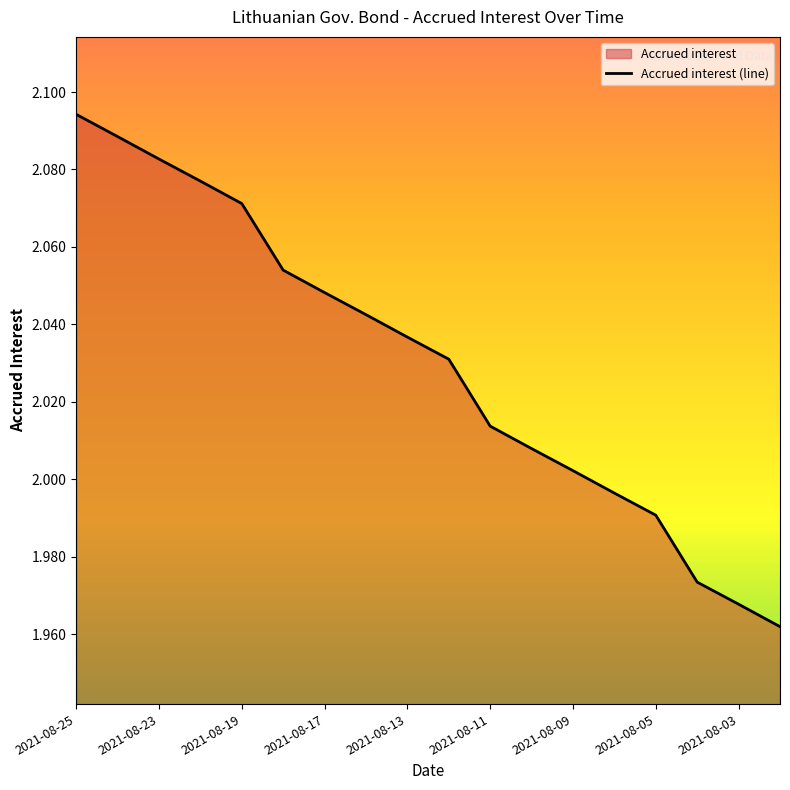

What is the greatest value displayed?

2.1